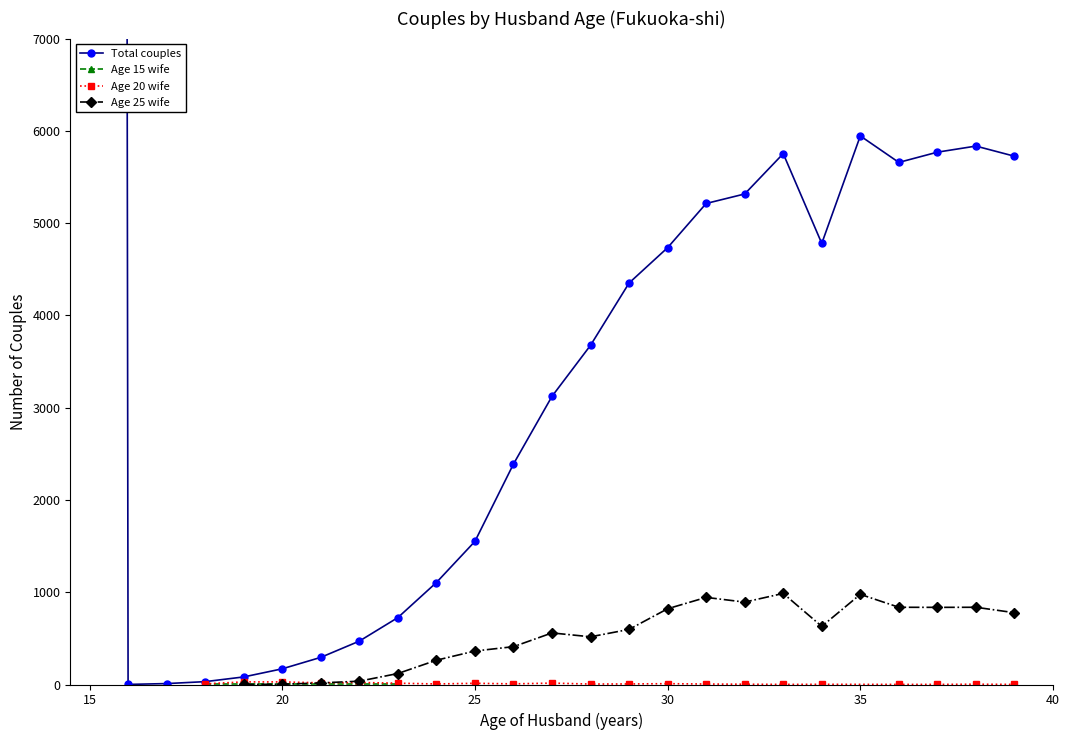

Which series has the largest total across all categories?

Total couples